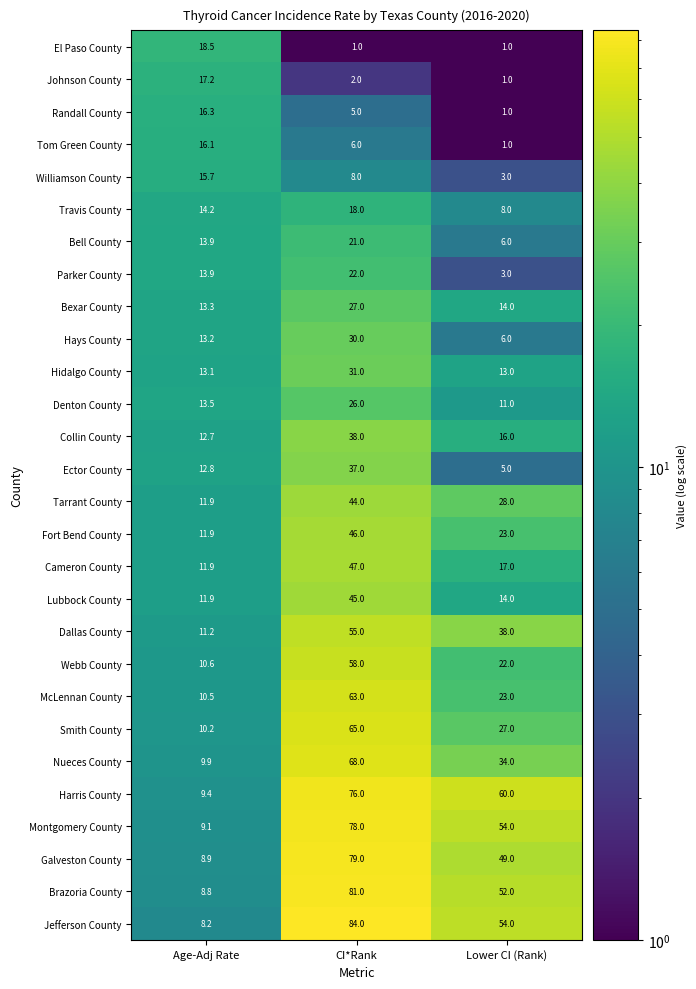

Rank the series by their maximum value, from highest to lowest.

Jefferson County, Brazoria County, Galveston County, Montgomery County, Harris County, Nueces County, Smith County, McLennan County, Webb County, Dallas County, Cameron County, Fort Bend County, Lubbock County, Tarrant County, Collin County, Ector County, Hidalgo County, Hays County, Bexar County, Denton County, Parker County, Bell County, El Paso County, Travis County, Johnson County, Randall County, Tom Green County, Williamson County